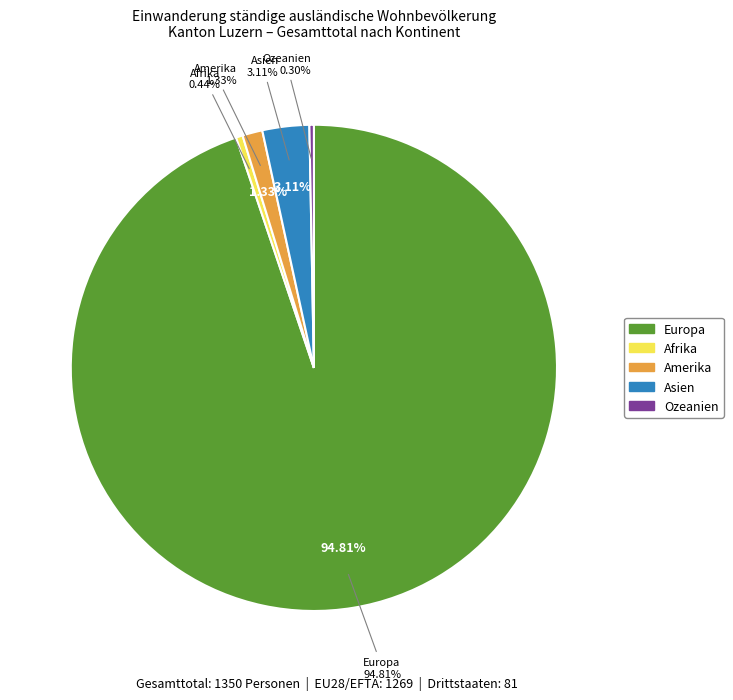

Which slice is the largest?

Europa